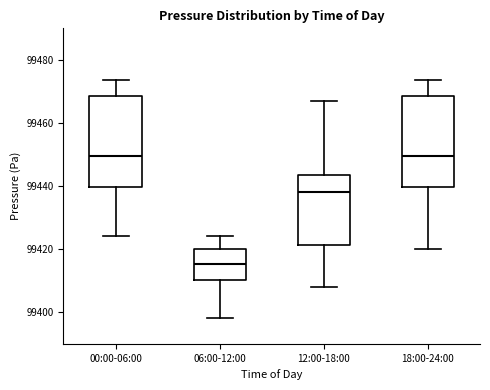

Where is the lower edge of the box for 00:00-06:00 on the y-axis? The values are not printed on the chart, so give them approximately, as read against the axis.

99440